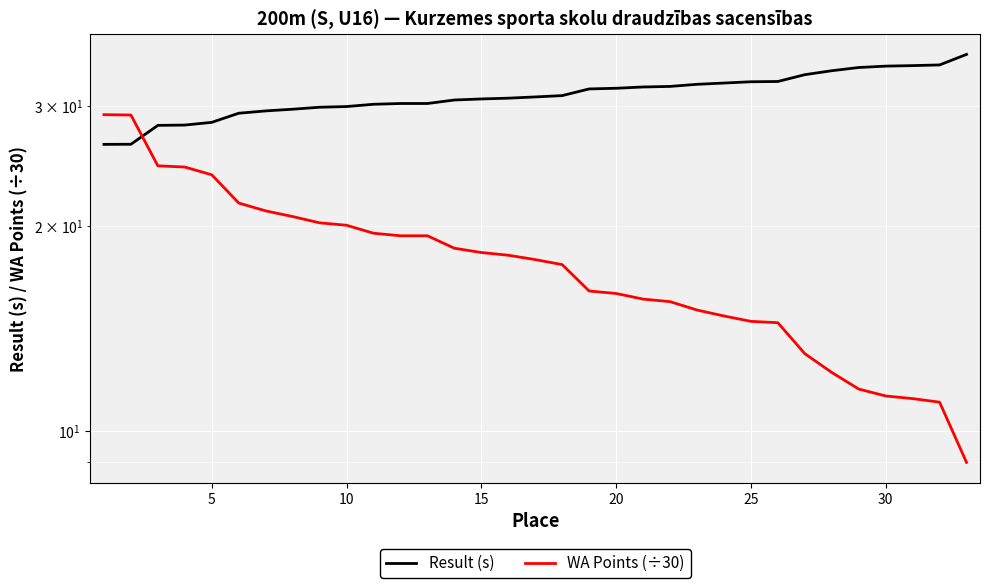

How many intersections are there between Result (s) and WA Points (÷30)?

1